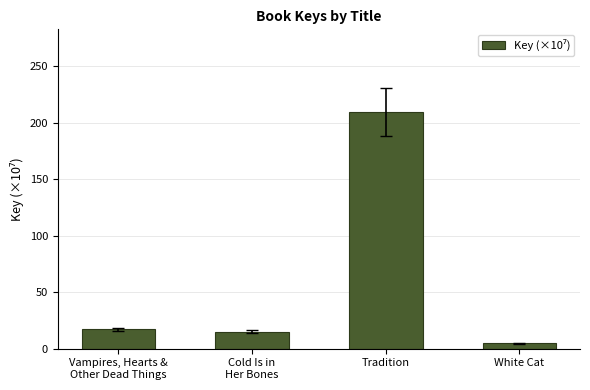

What is the sum of all values?

246.1